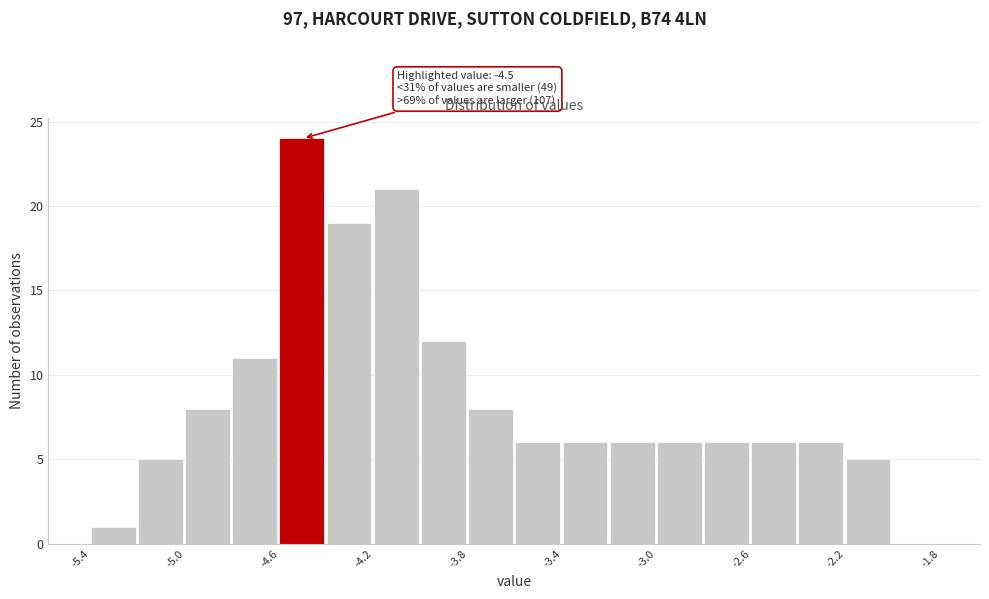

Which range on the x-axis has the tallest bar?

-4.6 to -4.4